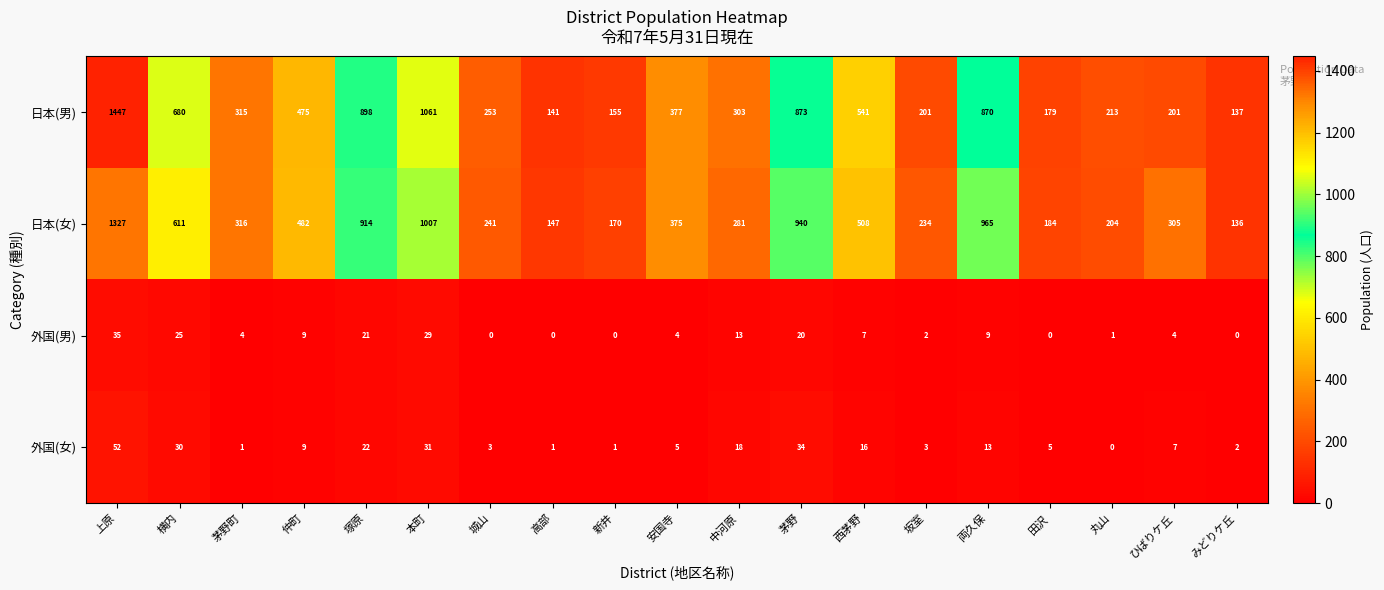

Which series has the largest total across all categories?

日本(女)